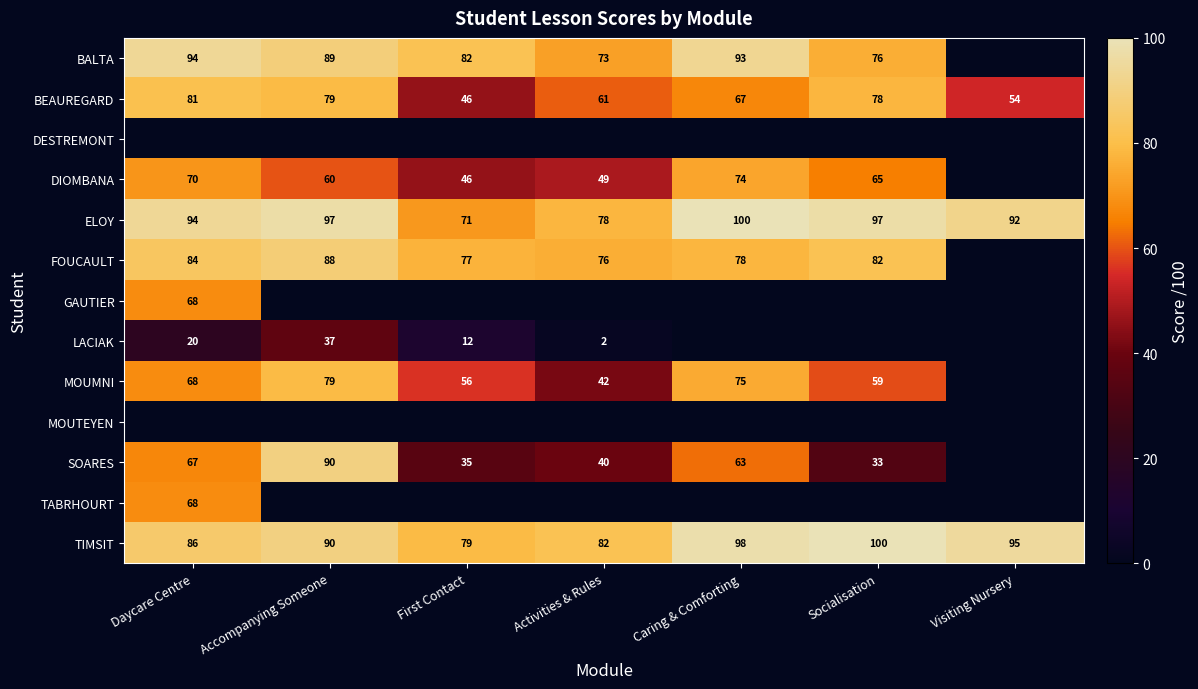

What value does the ELOY series have at Daycare Centre?

94